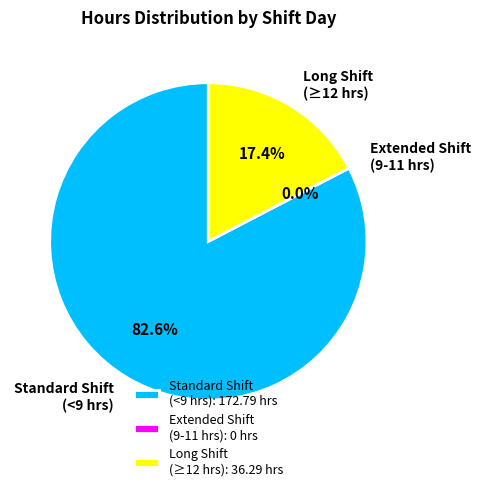

Does 22-Tue account for over 50% of the chart?

No